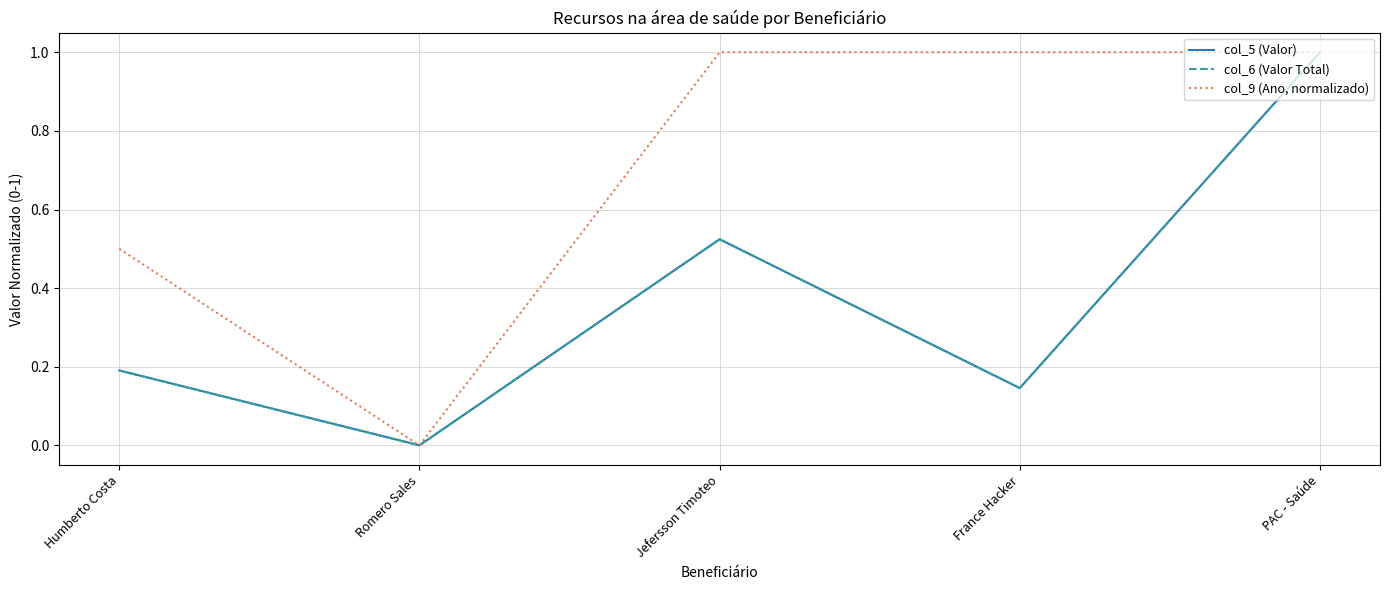

Which has a higher value, Humberto Costa or Romero Sales?

Humberto Costa